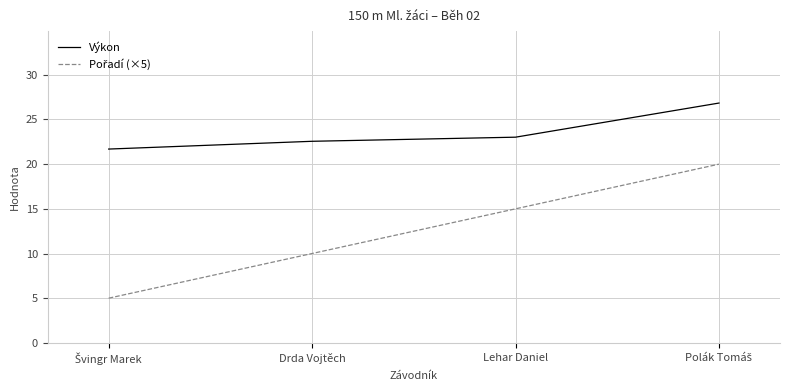

What is the approximate value of Výkon at Drda Vojtěch?

22.6